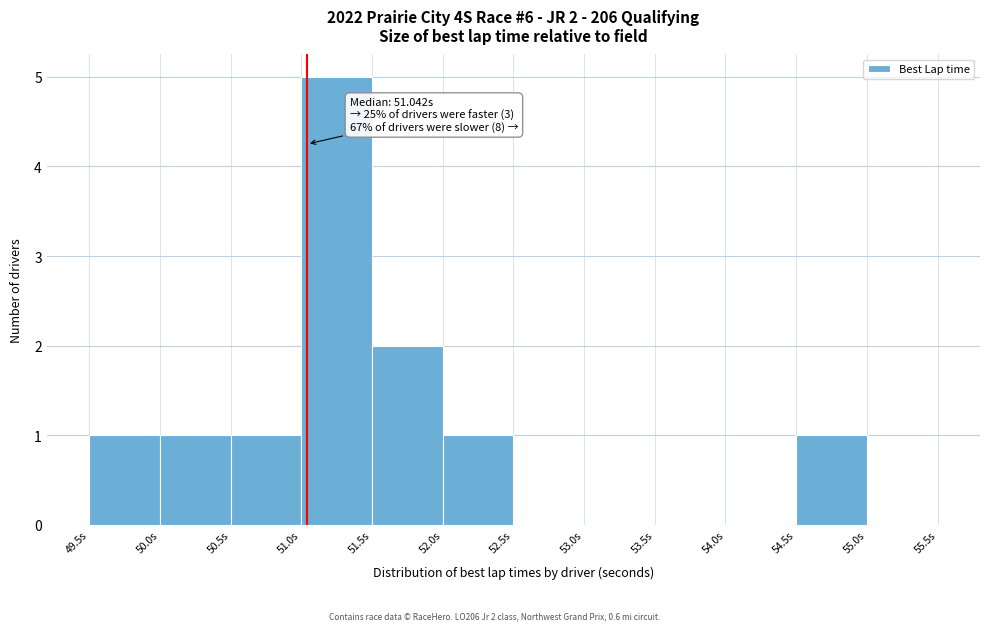

Over which range of the x-axis is the bar tallest?

51.0 to 51.5